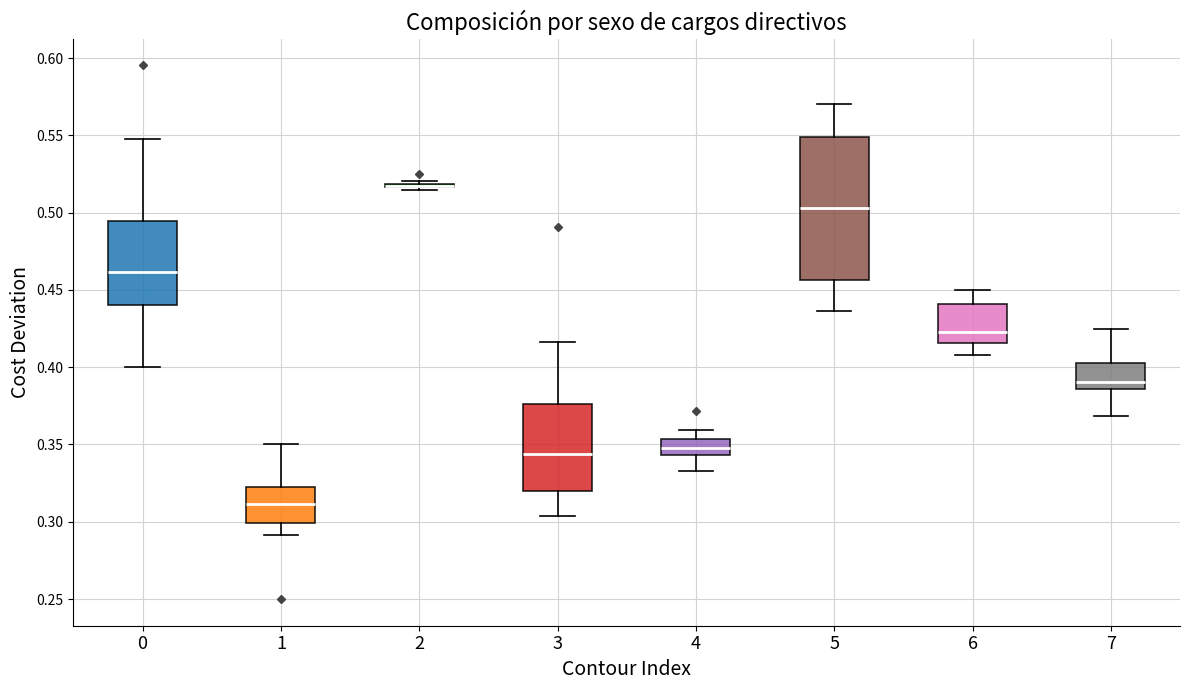

Comparing the boxes themselves (not the whiskers), which one is the tallest?

5